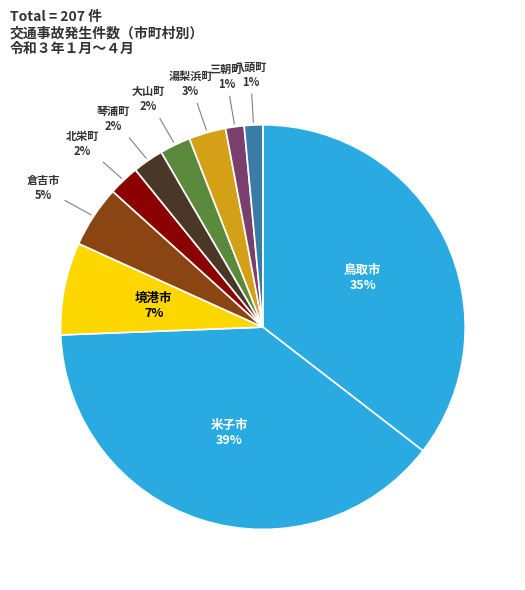

The 鳥取市 slice represents 26% of the pie. True or false?

False